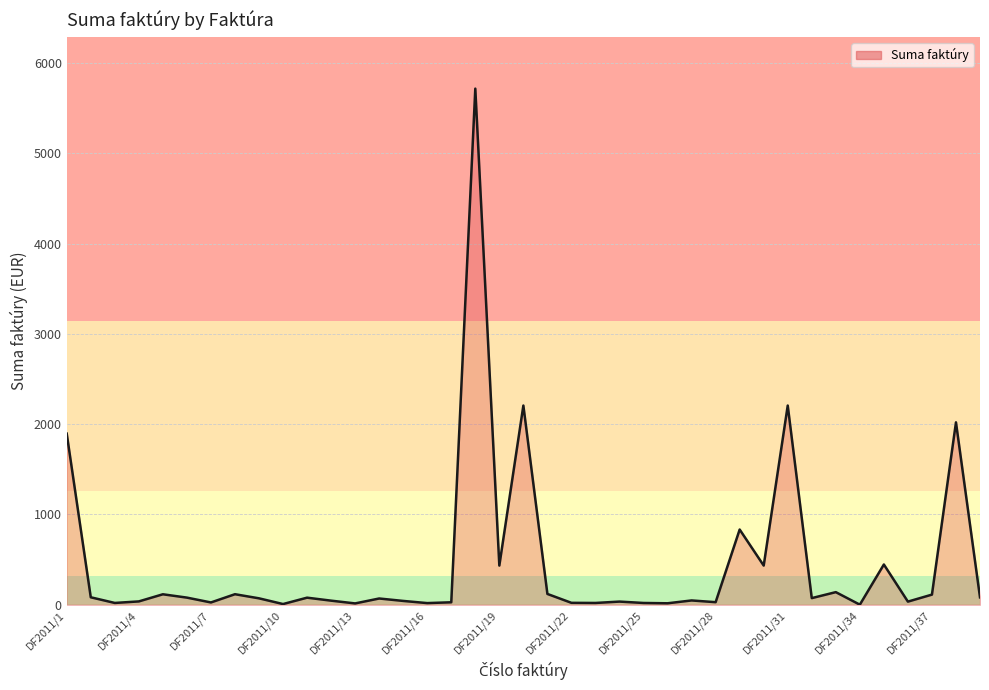

What is the greatest value displayed?

5714.8